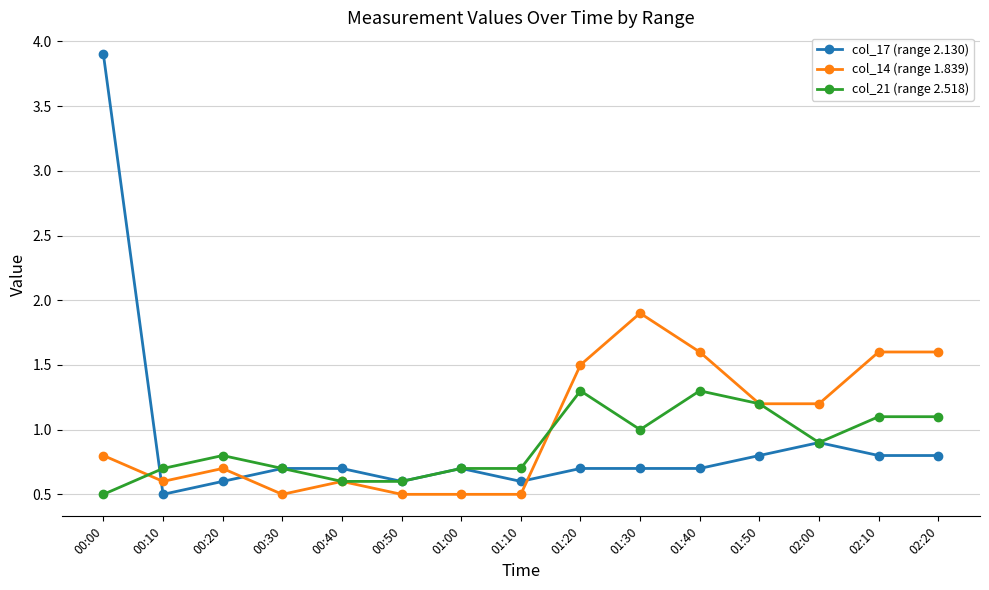

What is the maximum value shown in the chart?

3.9